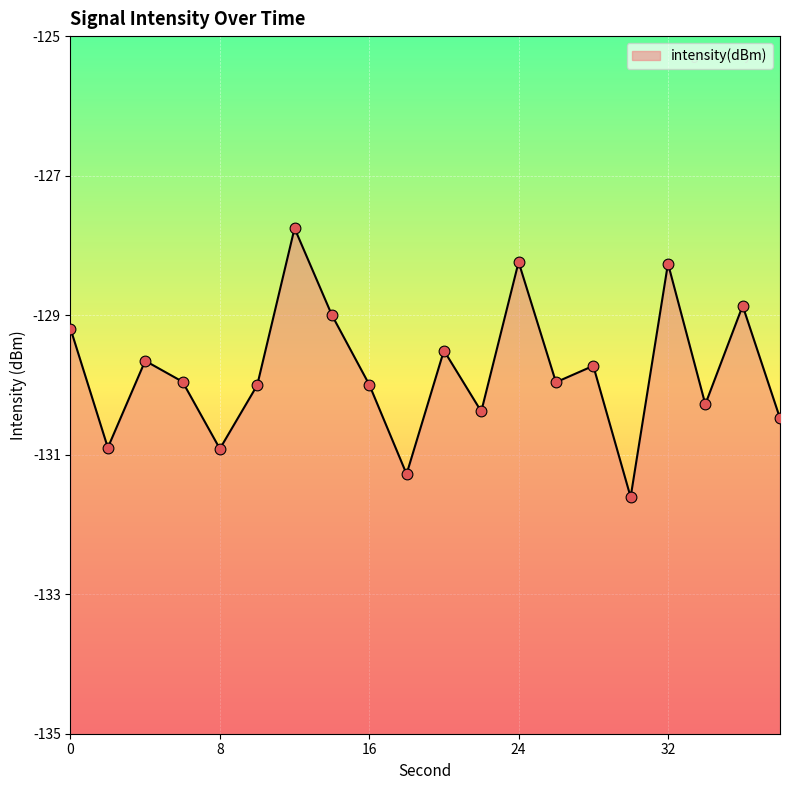

Between 16 and 10, which is larger?

16